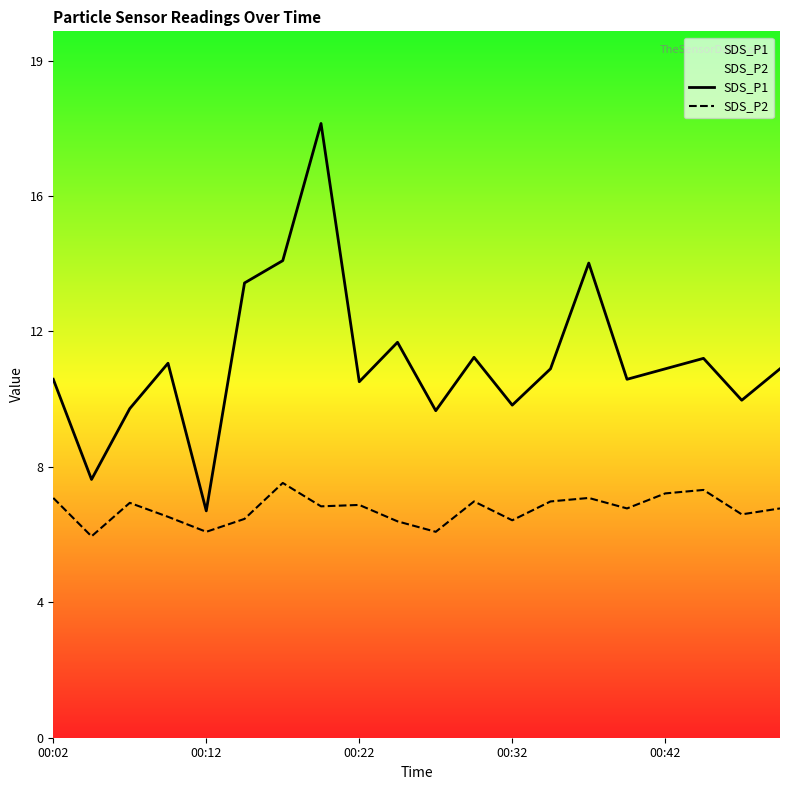

True or false: SDS_P1 and SDS_P2 cross at least once.

False